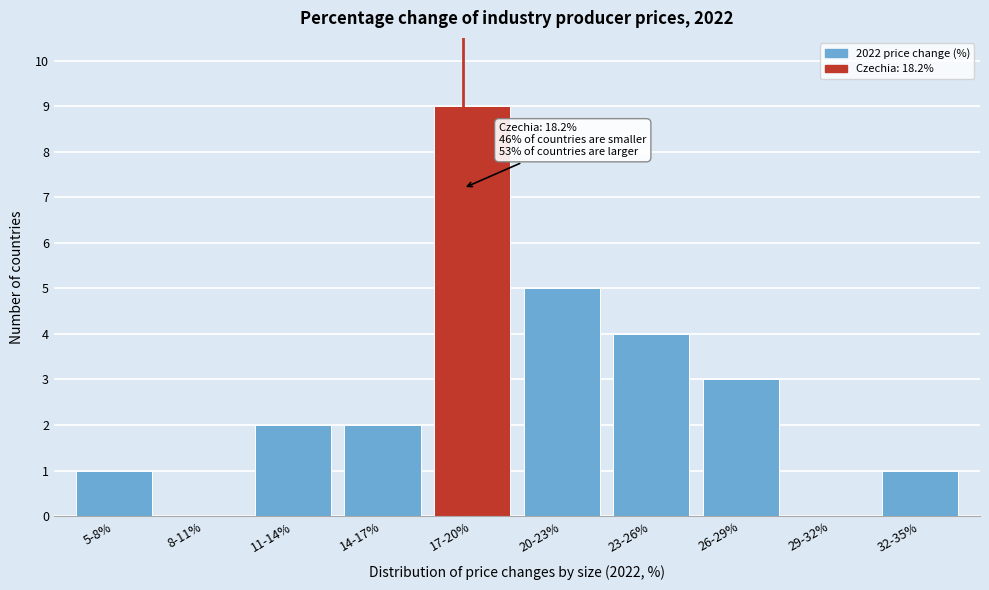

Reading left to right, what are all the values shown in this chart?

5-8%=1	8-11%=0	11-14%=2	14-17%=2	17-20%=9	20-23%=5	23-26%=4	26-29%=3	29-32%=0	32-35%=1